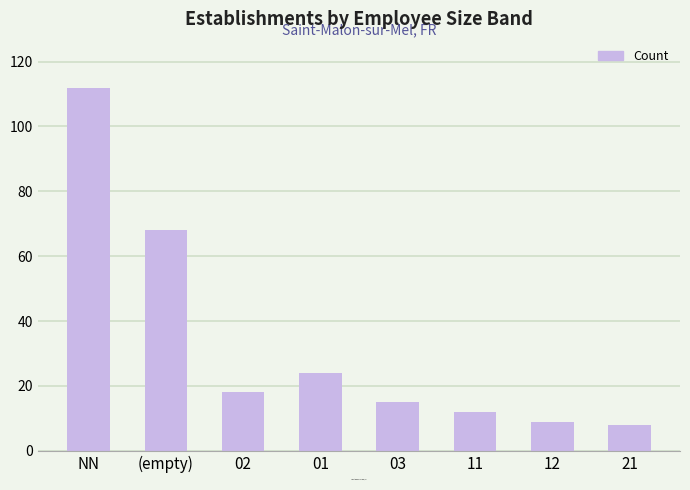

What is the smallest value displayed?

8